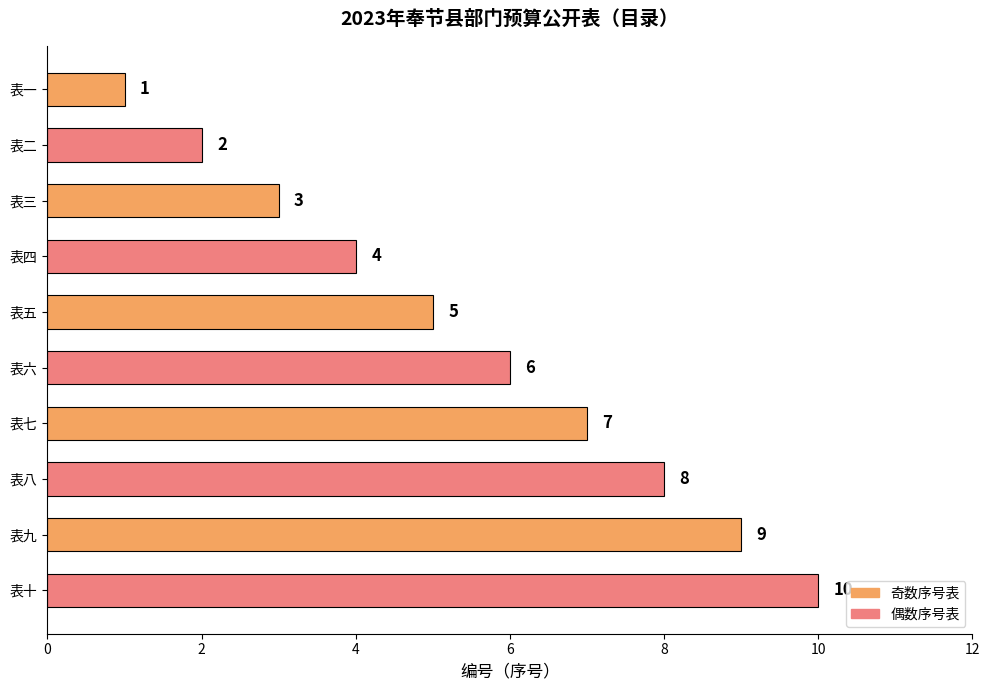

Rank the categories by value from lowest to highest.

表一, 表二, 表三, 表四, 表五, 表六, 表七, 表八, 表九, 表十